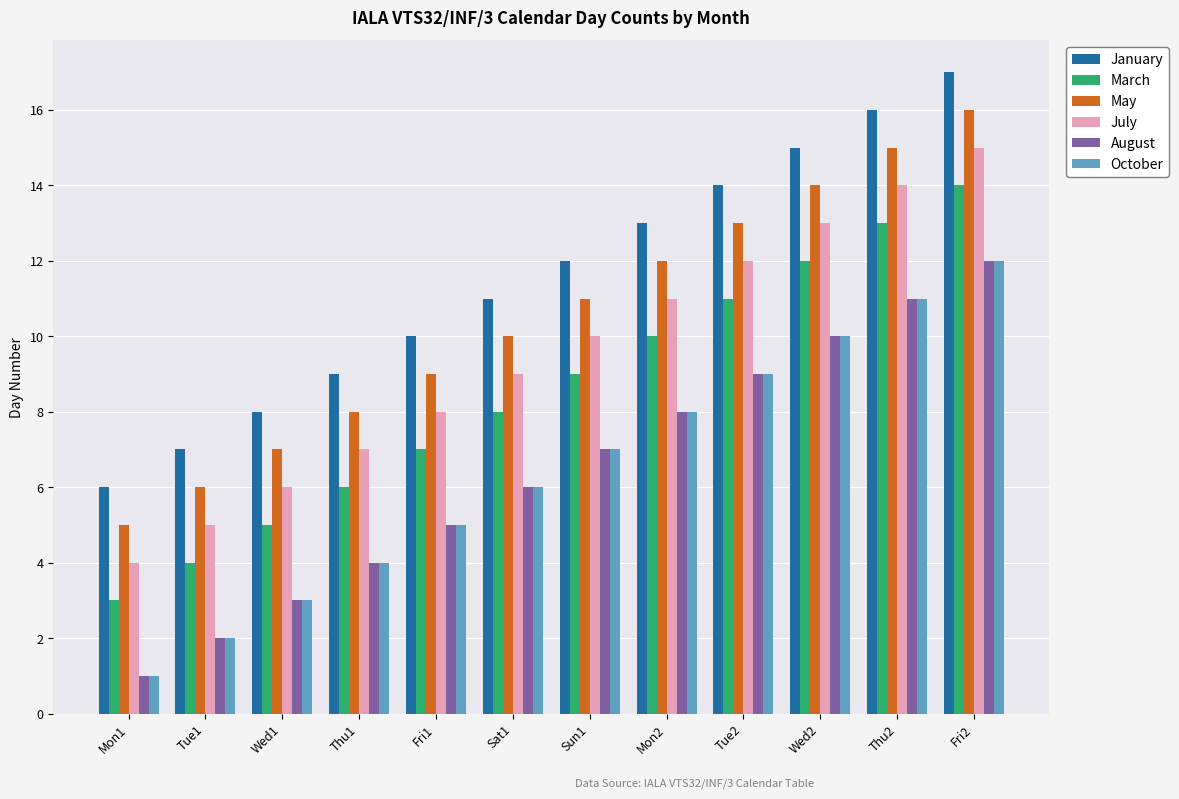

What is the total value across all series at Mon1?

20